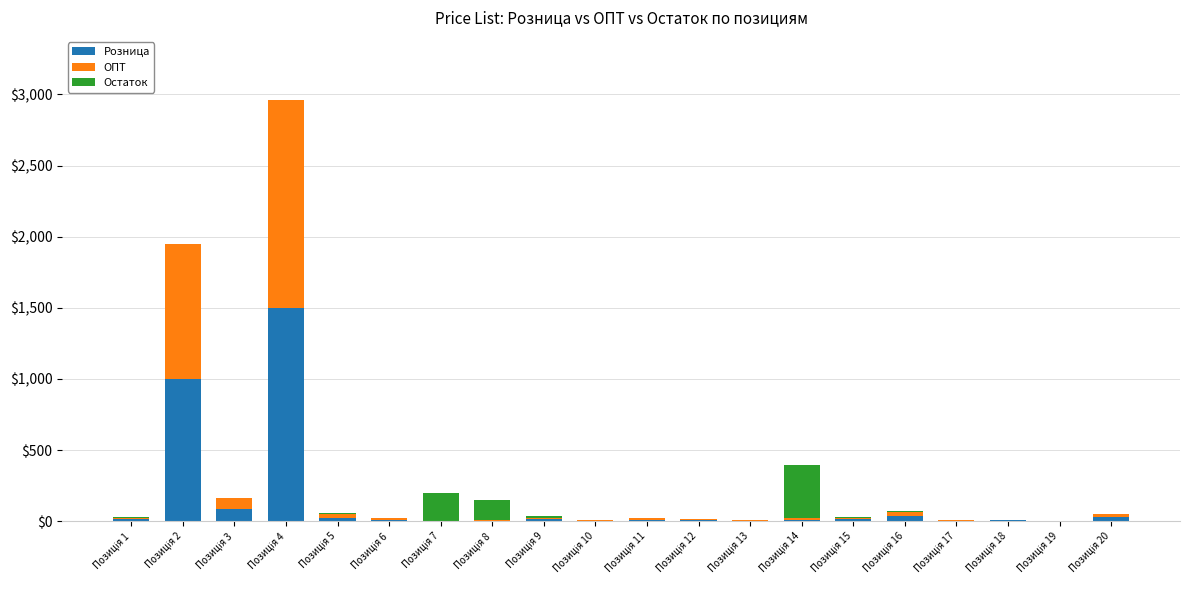

Are the bars horizontal?

No